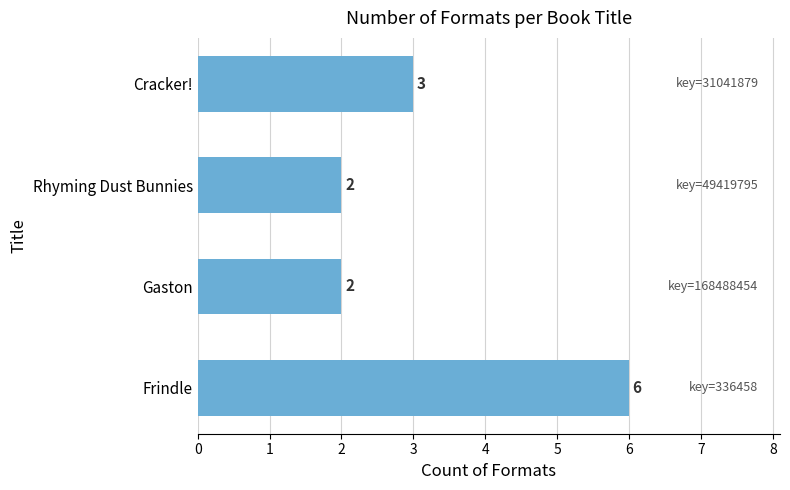

Are the bars horizontal?

Yes